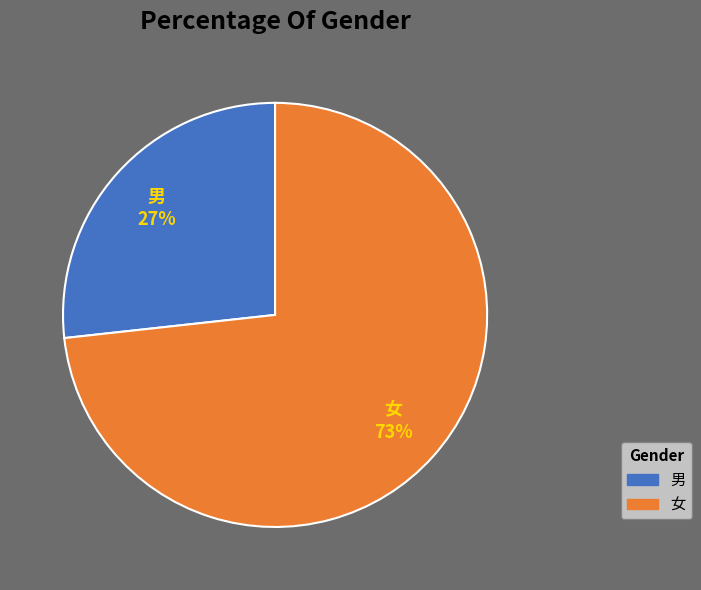

To the nearest percent, what is the combined percentage of 女 and 男?

100%